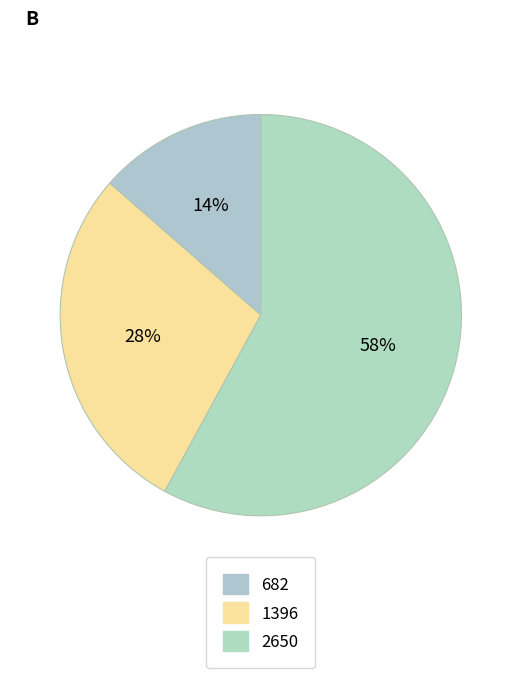

What percentage is NOT represented by 1396?

71.5%